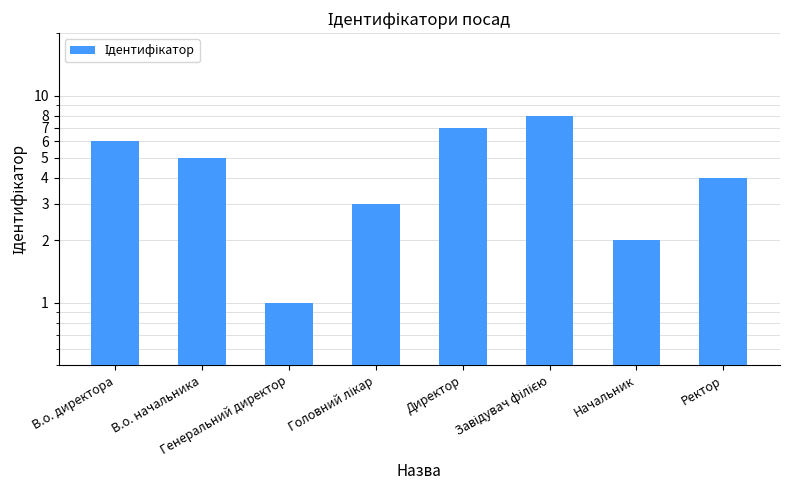

What value does the data have at В.о. начальника?

5